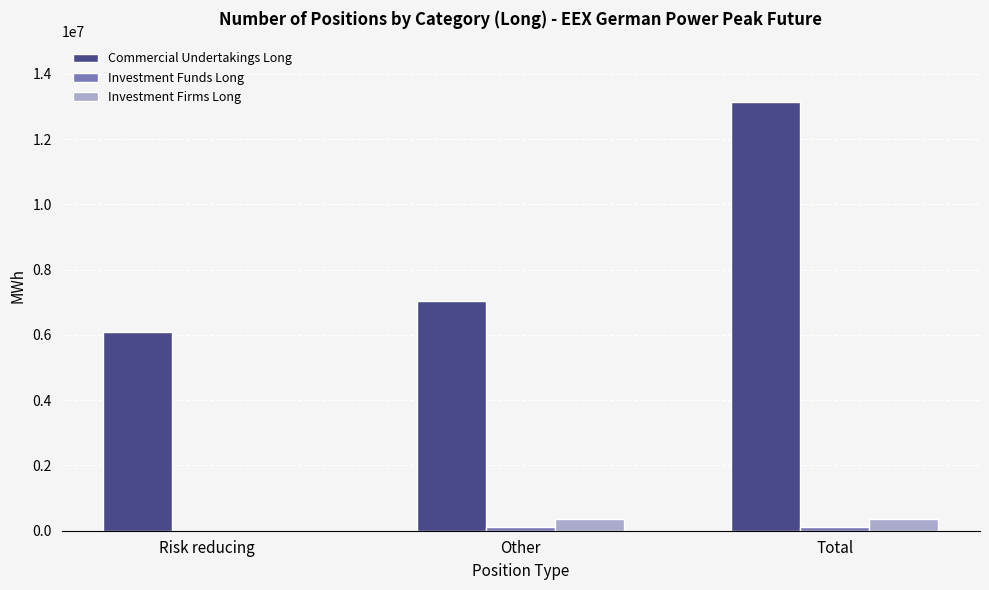

True or false: Commercial Undertakings Long has a value of 7038840 at Other.

True